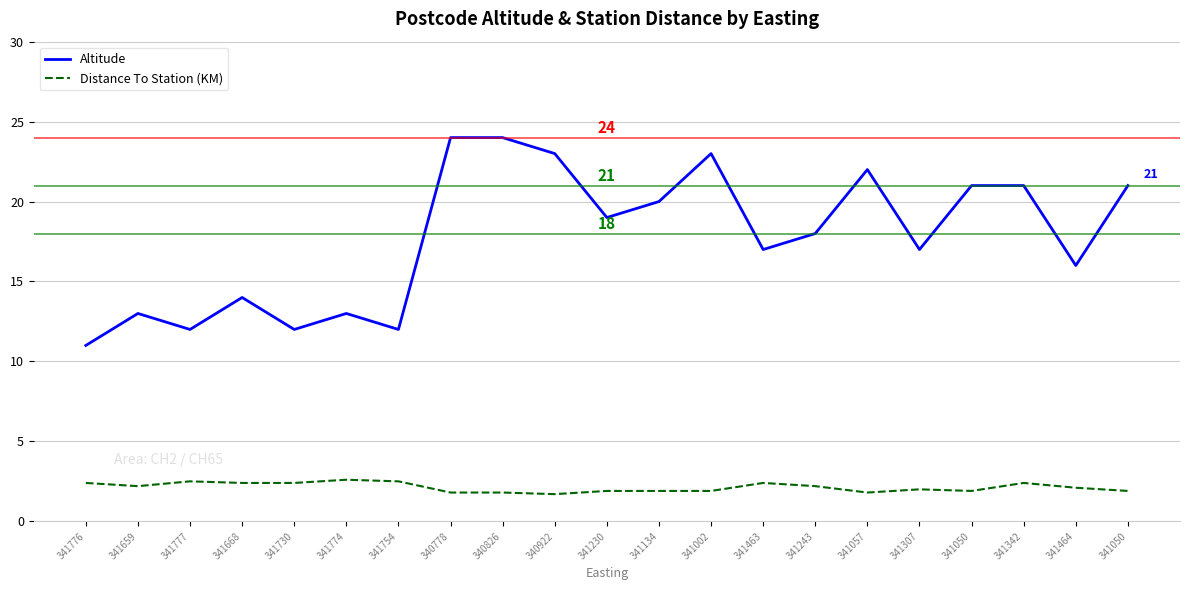

What are all the series names shown in the legend?

Altitude, Distance To Station (KM)